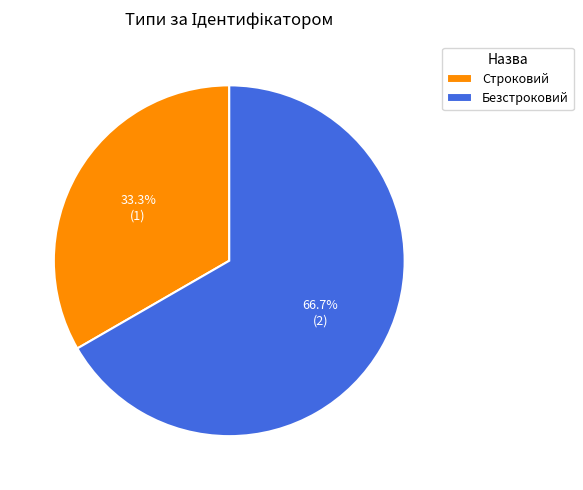

Is there a majority slice in this chart?

Yes